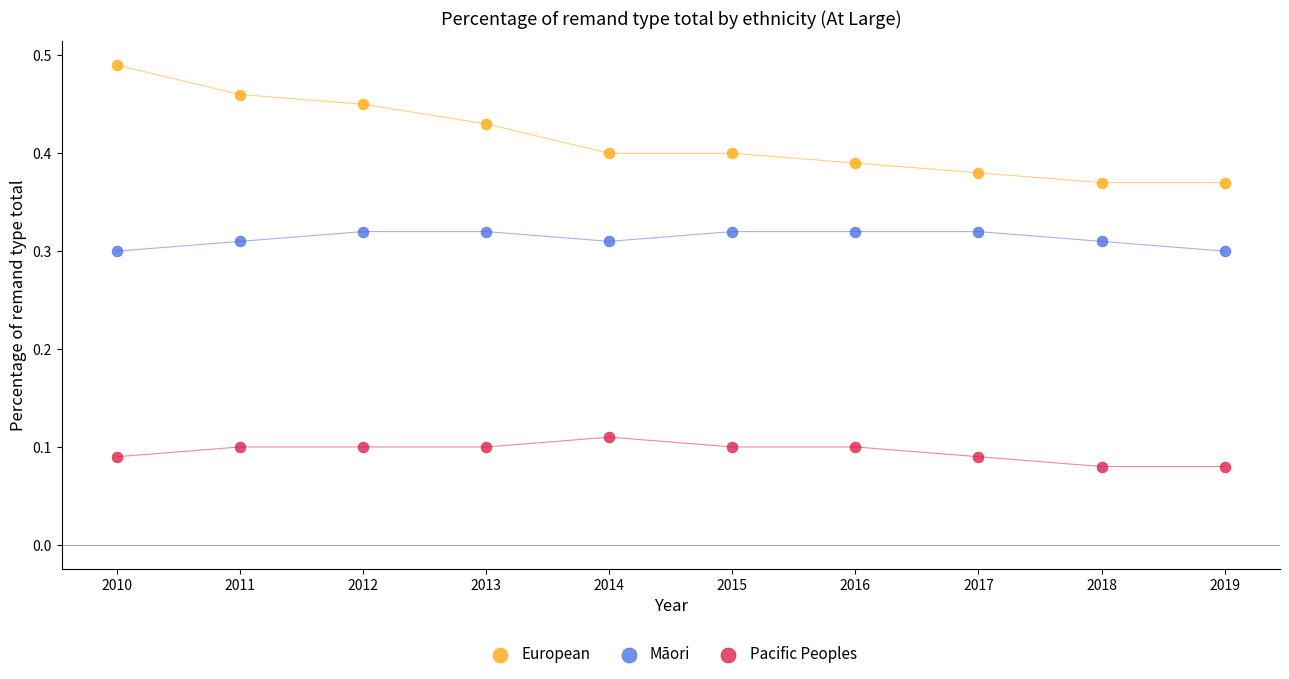

Which series contains the highest Y value?

European